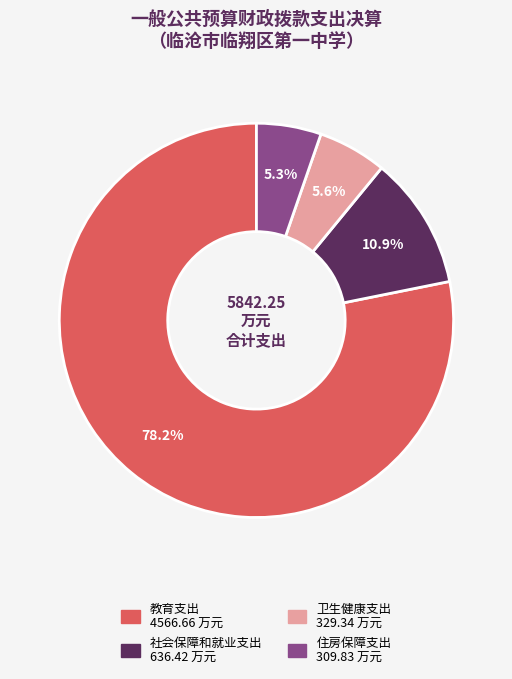

Approximately how many times larger is the value at 住房保障支出 compared to 教育支出?

0.1